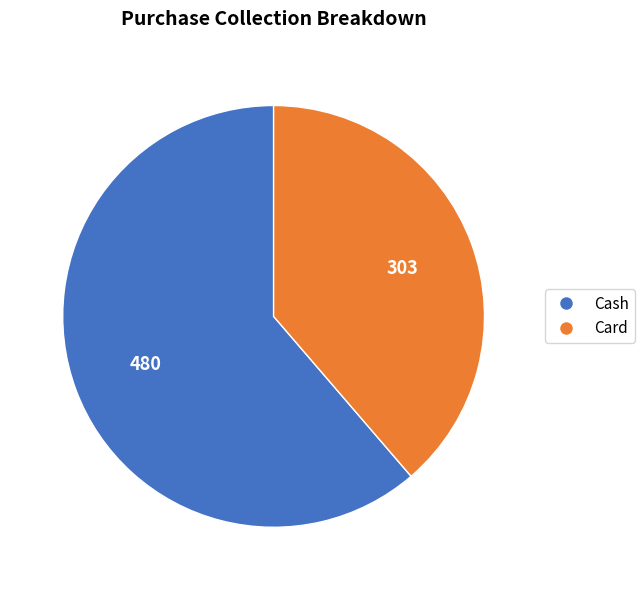

Combined, do Cash and Card account for over 50%?

Yes